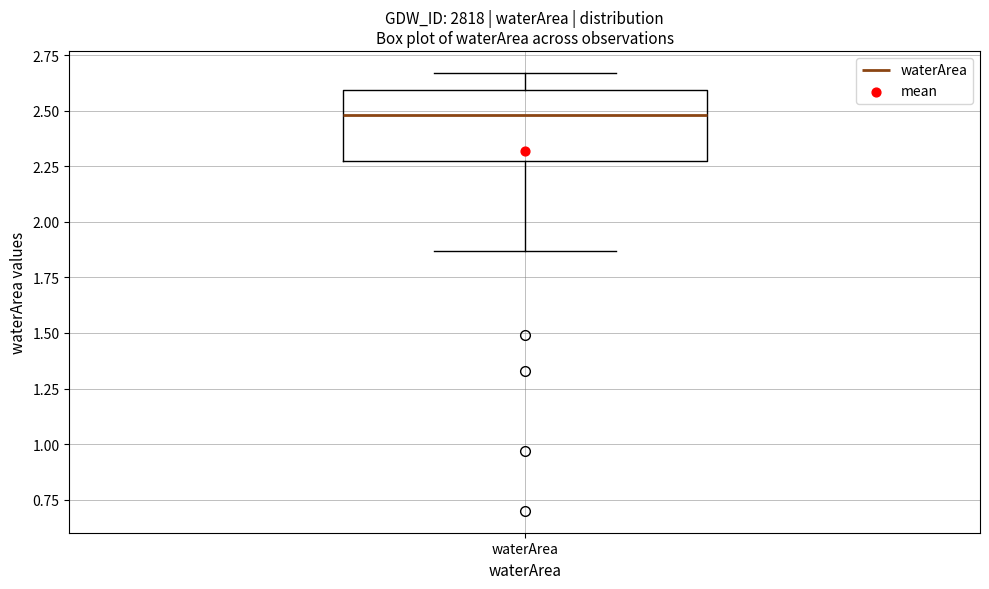

Read this box plot against the y-axis: the position of the median line, the range covered by the box, and the ends of both whiskers. The values are not printed on the chart, so give them approximately, as read against the axis.

median 2.50, box 2.25 to 2.60, whiskers 1.85 to 2.65